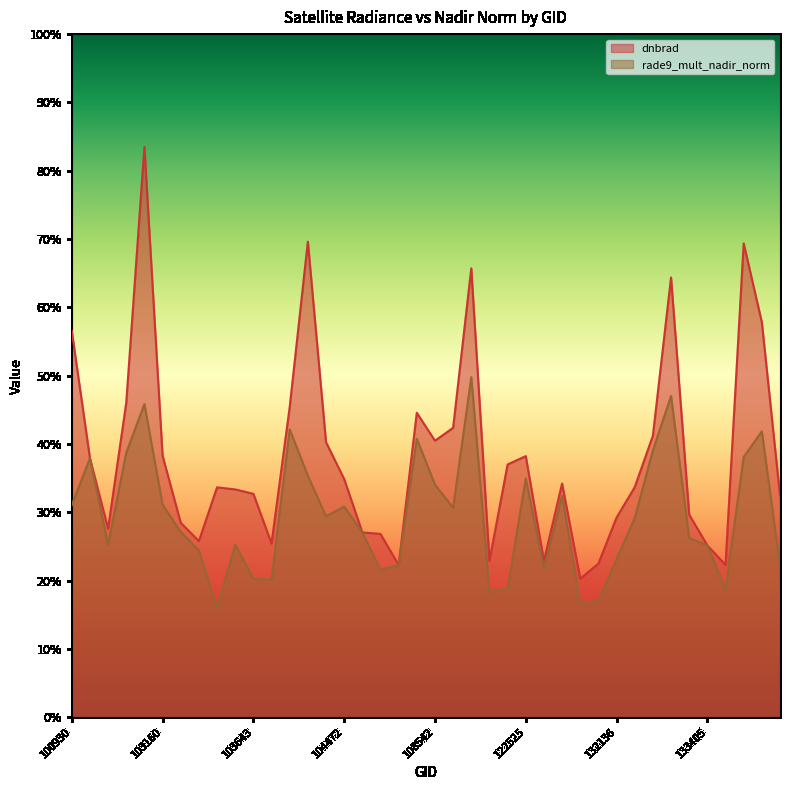

What is the difference between the maximum and minimum values in the rade9_mult_nadir_norm series?

0.3